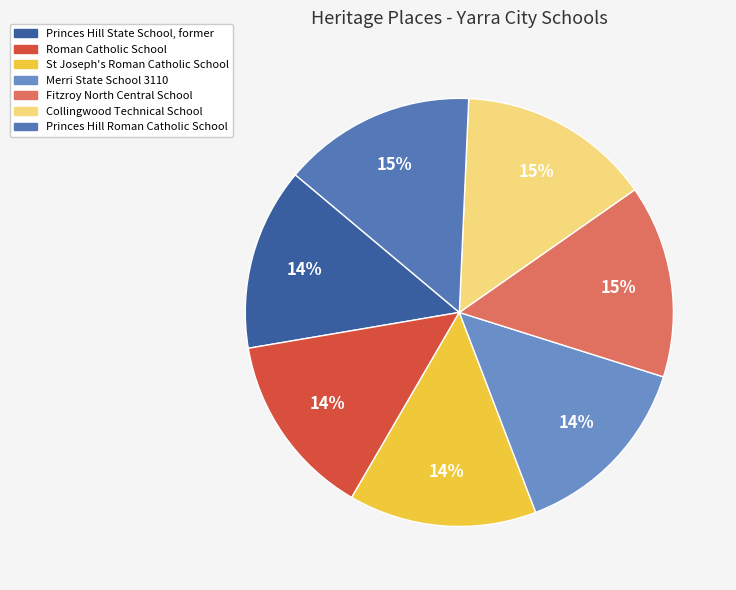

Rank the categories by value from highest to lowest.

Princes Hill Roman Catholic School, Collingwood Technical School, Fitzroy North Central School, Merri State School 3110, St Joseph's Roman Catholic School, Roman Catholic School, Princes Hill State School, former